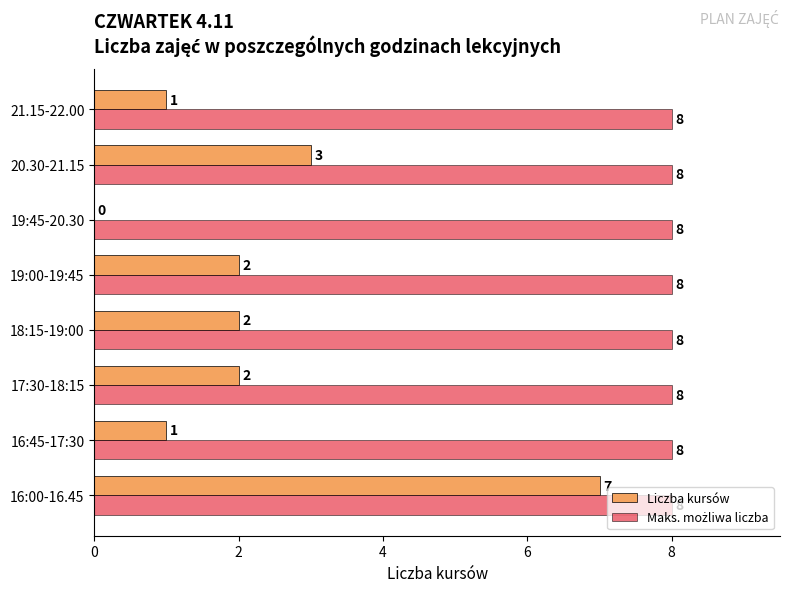

True or false: Liczba kursów has a value of 2 at 19:00-19:45.

True